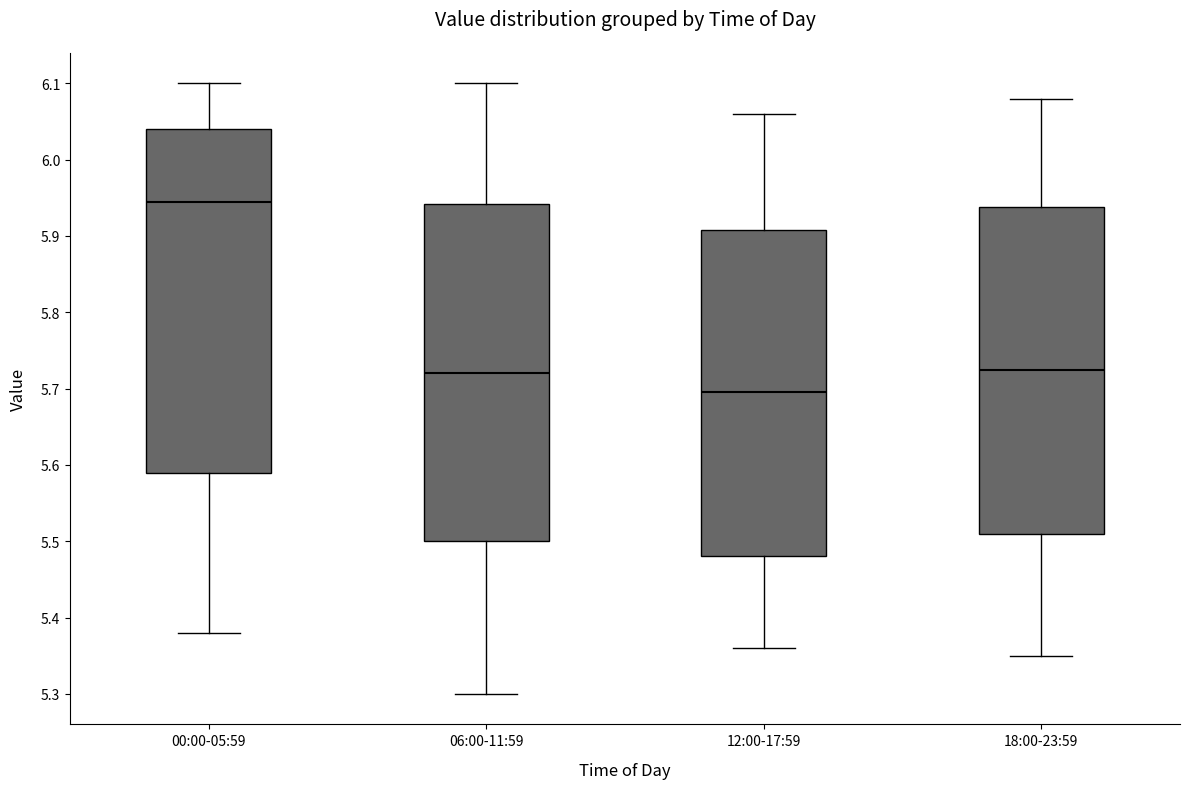

Where is the upper edge of the box for 18:00-23:59 on the y-axis? The values are not printed on the chart, so give them approximately, as read against the axis.

5.94